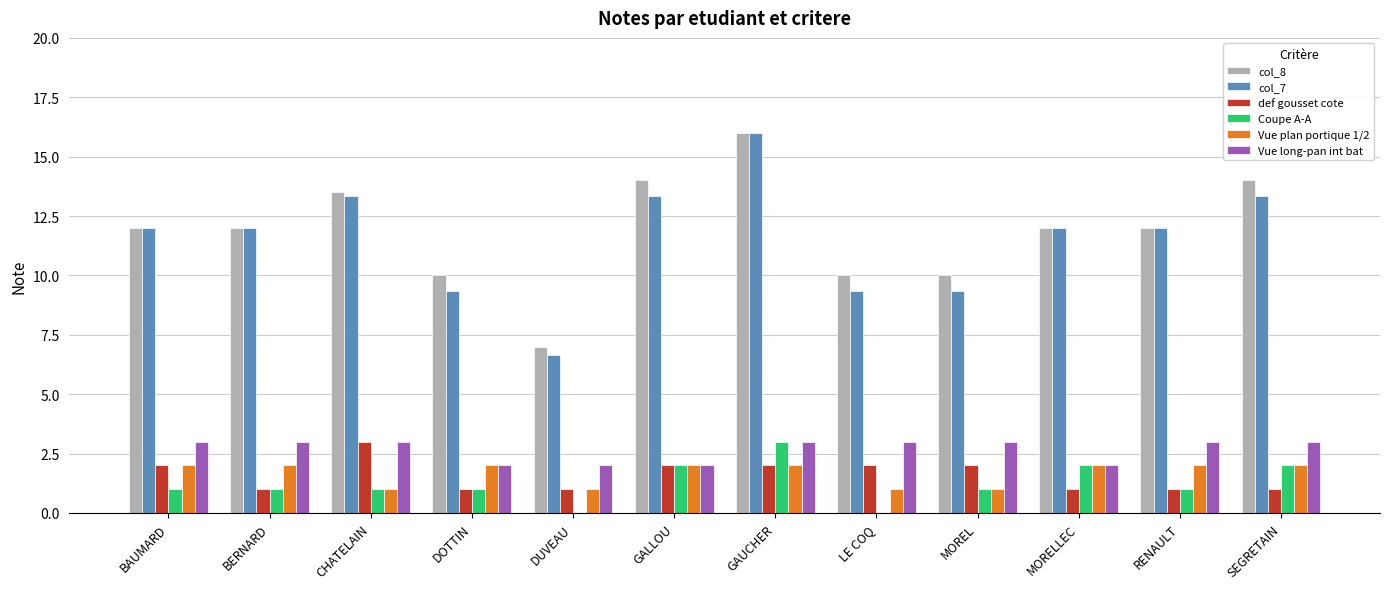

What is the total value across all series at MOREL?

26.3